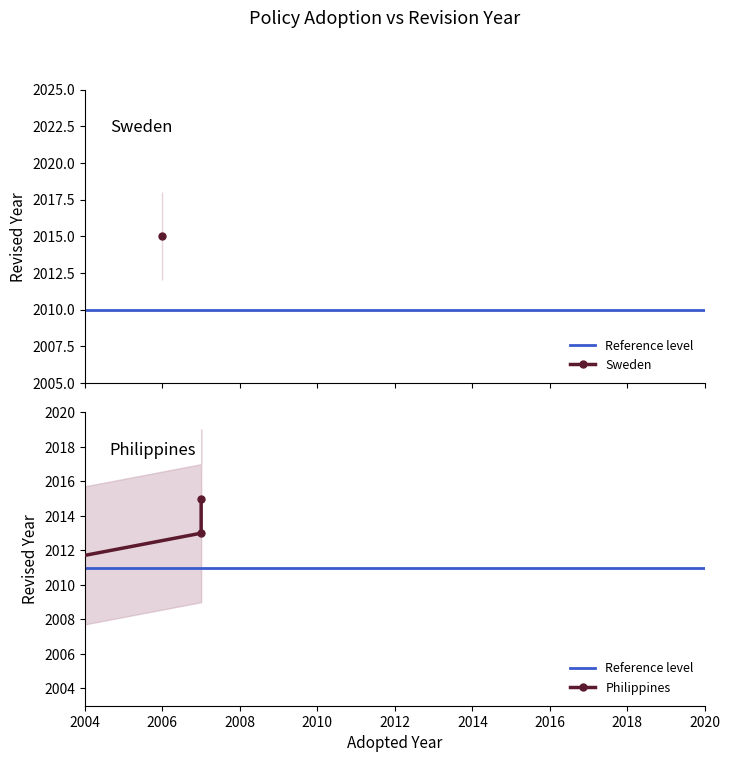

Where is the first local minimum?

2007